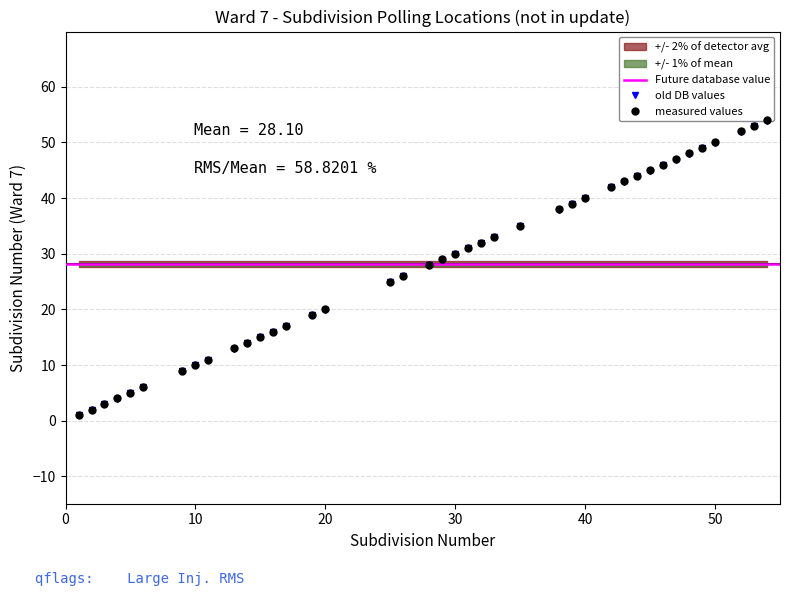

Approximately how many times larger is the value at 39 compared to 5?

7.8